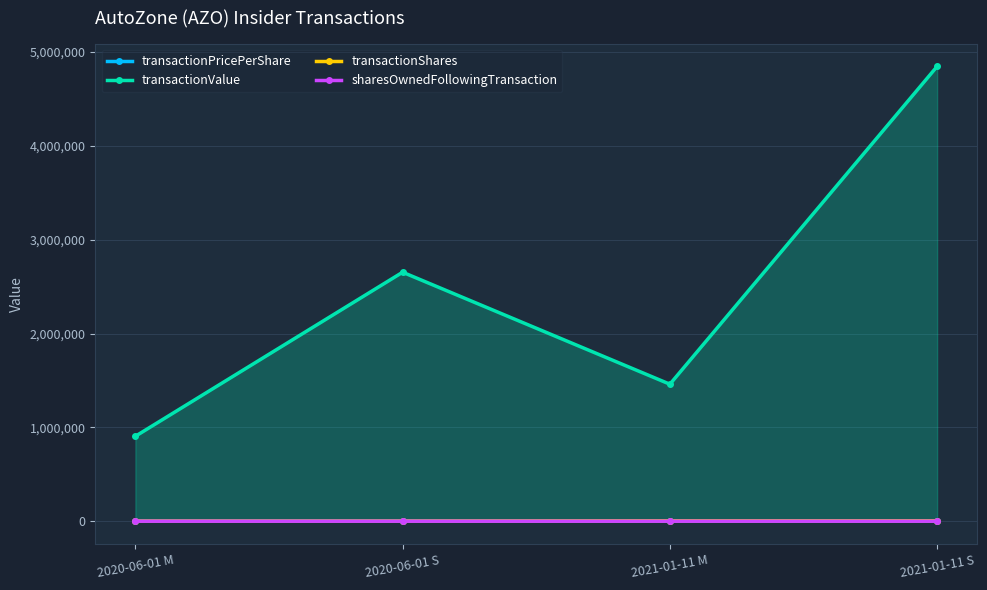

List the series in order of their peak value, lowest first.

sharesOwnedFollowingTransaction, transactionPricePerShare, transactionShares, transactionValue